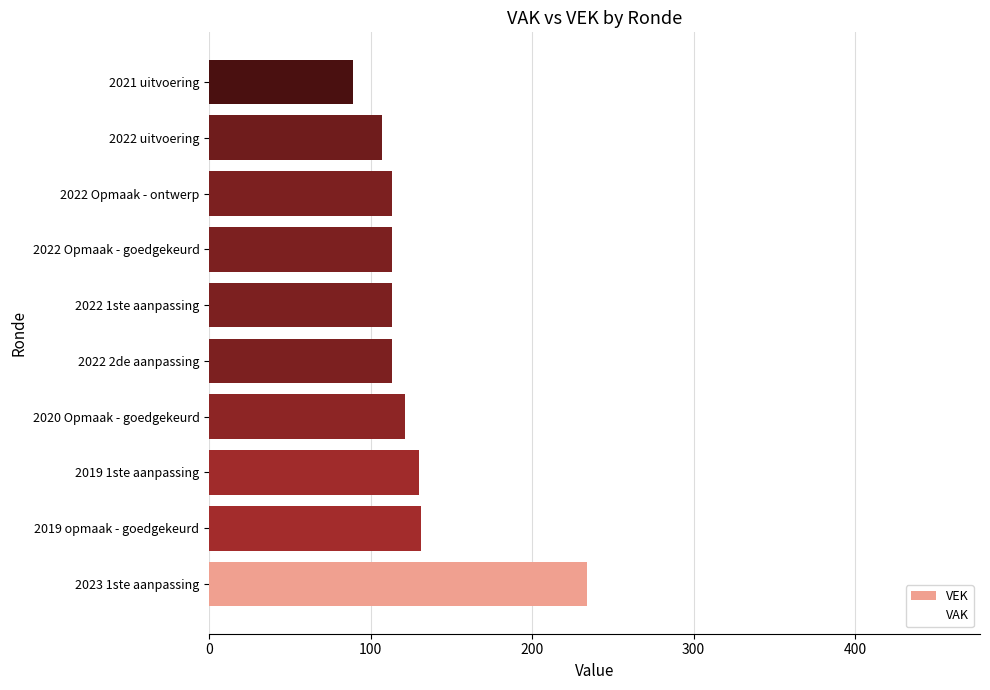

Is it true that VAK equals 105 at 2019 opmaak - goedgekeurd?

True